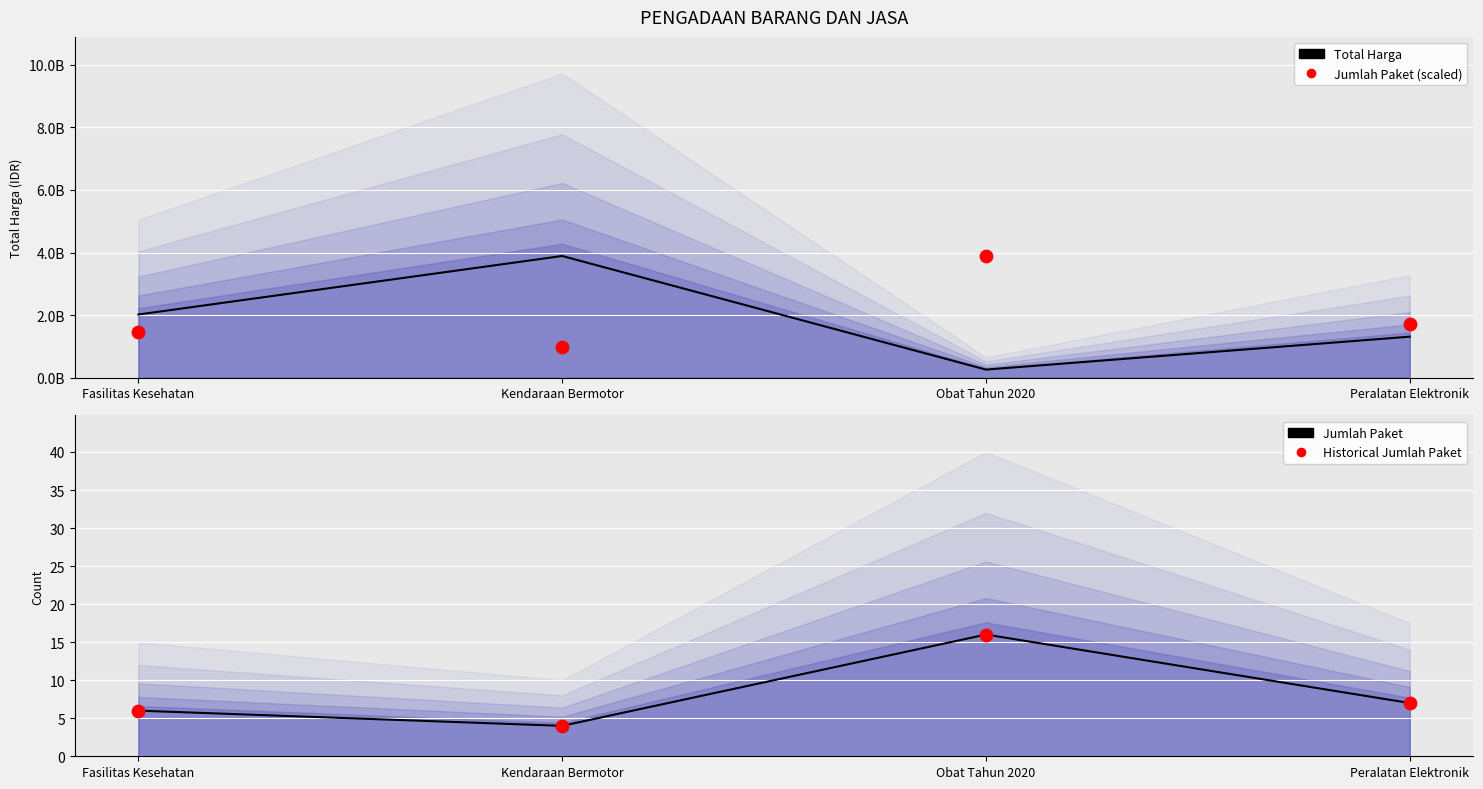

What is the total value across all series at Obat Tahun 2020?

4148529302.0